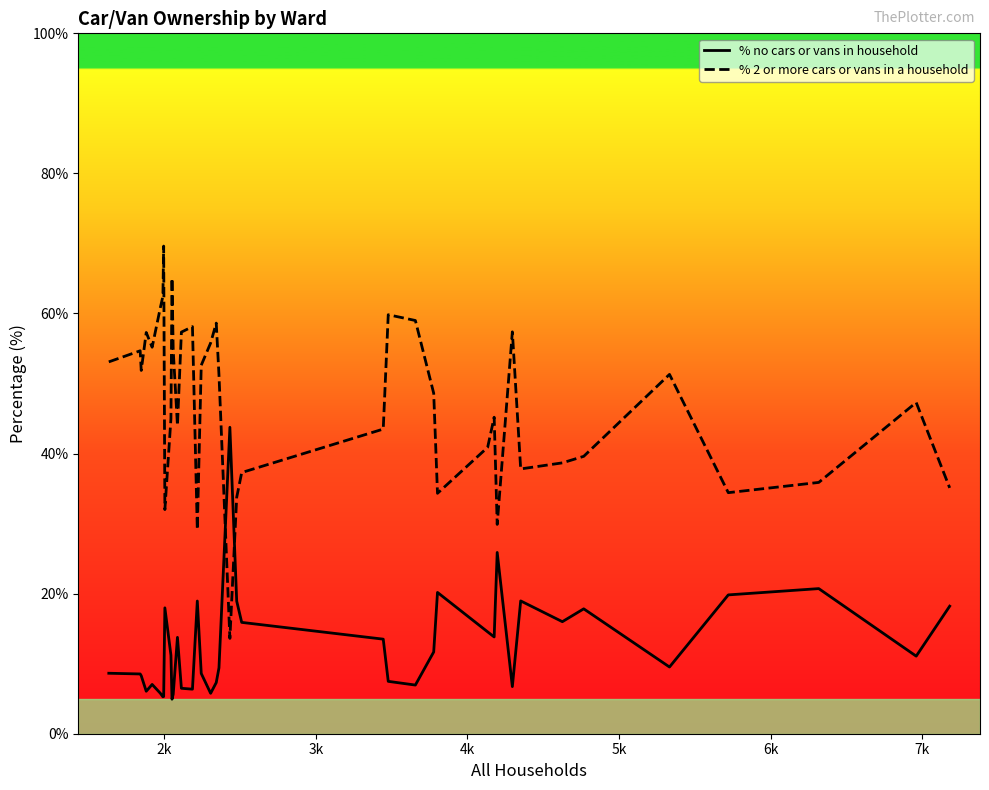

How many times do % no cars or vans in household and % 2 or more cars or vans in a household cross each other?

2